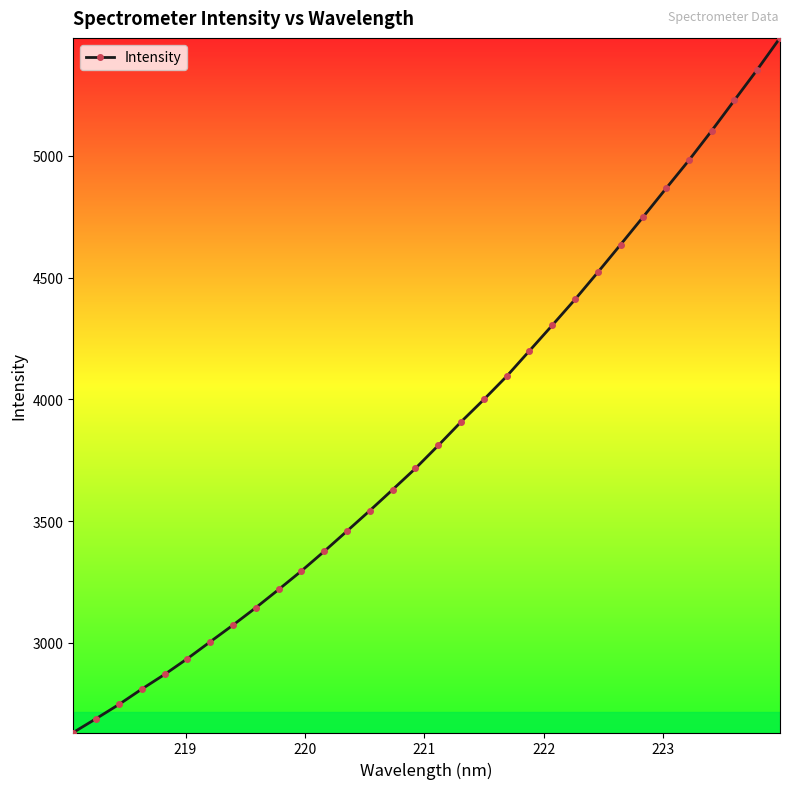

What is the value of the 4th point from the left?

2810.6